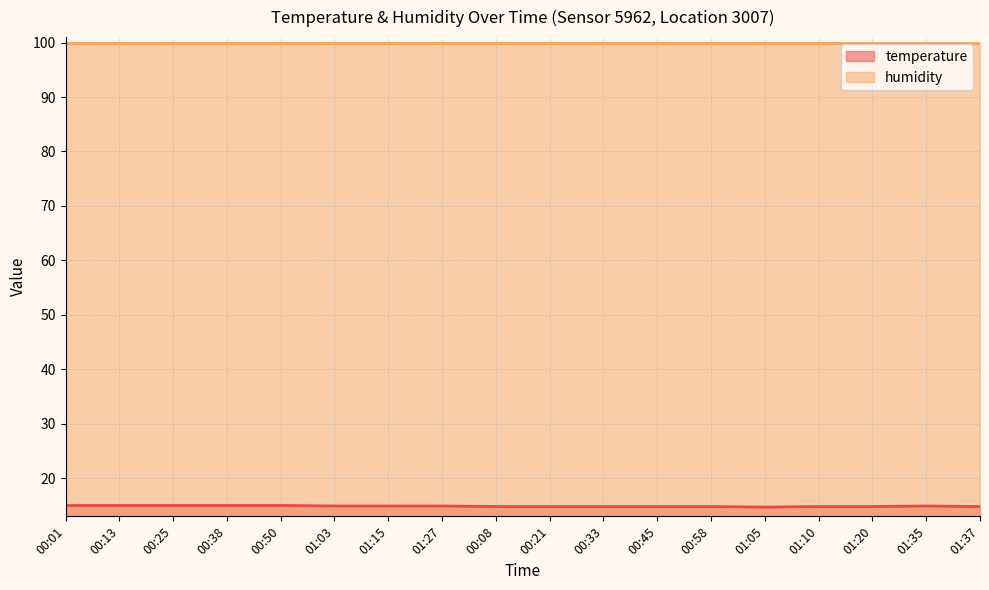

How many lines are shown in the chart?

2